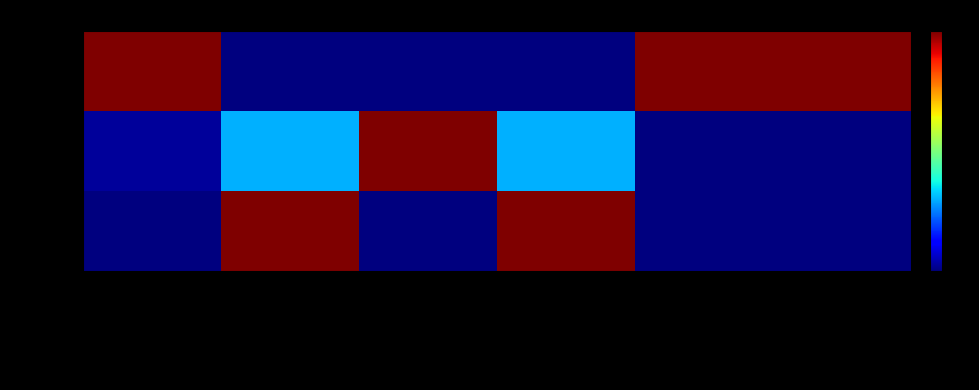

Rank the series at toegestane_maximum_massa_voertuig from lowest to highest value.

7ZLD54, SX919S, JT158F